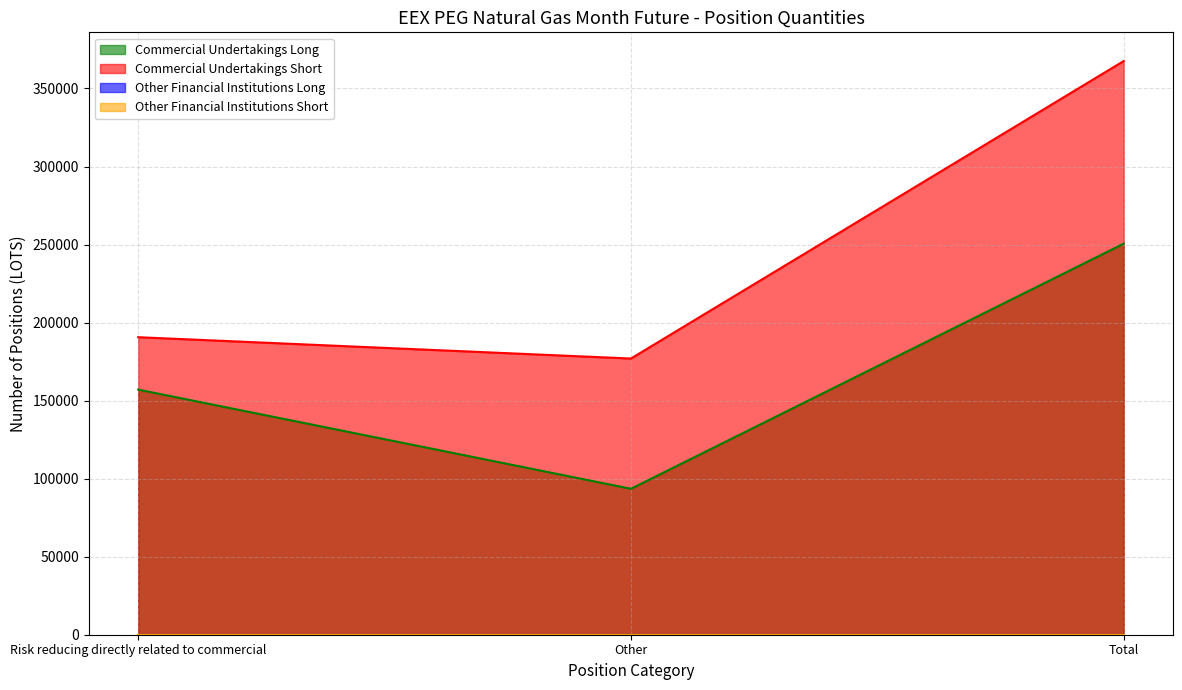

Which series has the largest total across all categories?

Commercial Undertakings Short